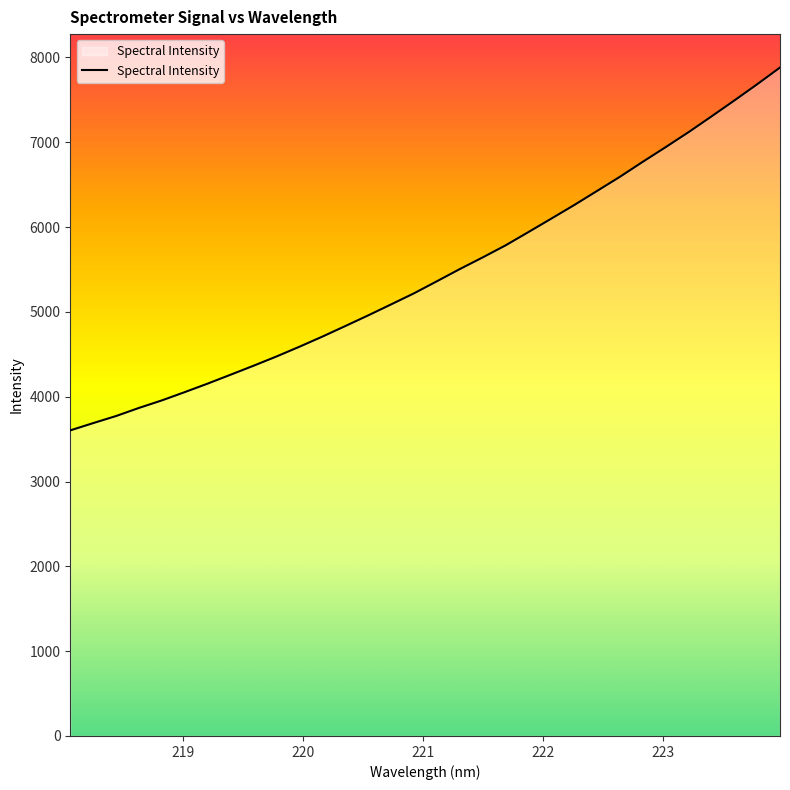

Does the chart display data point markers on the line(s)?

No